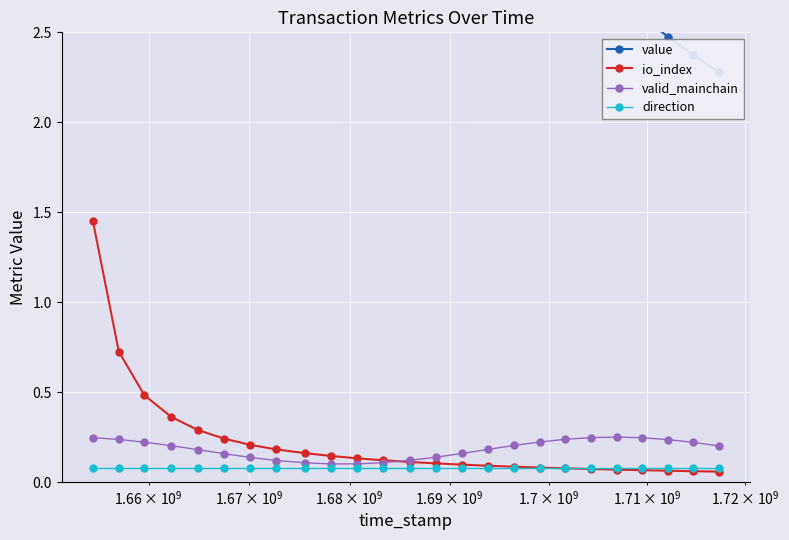

What is the value of the io_index point at the 5th from the left?

0.3